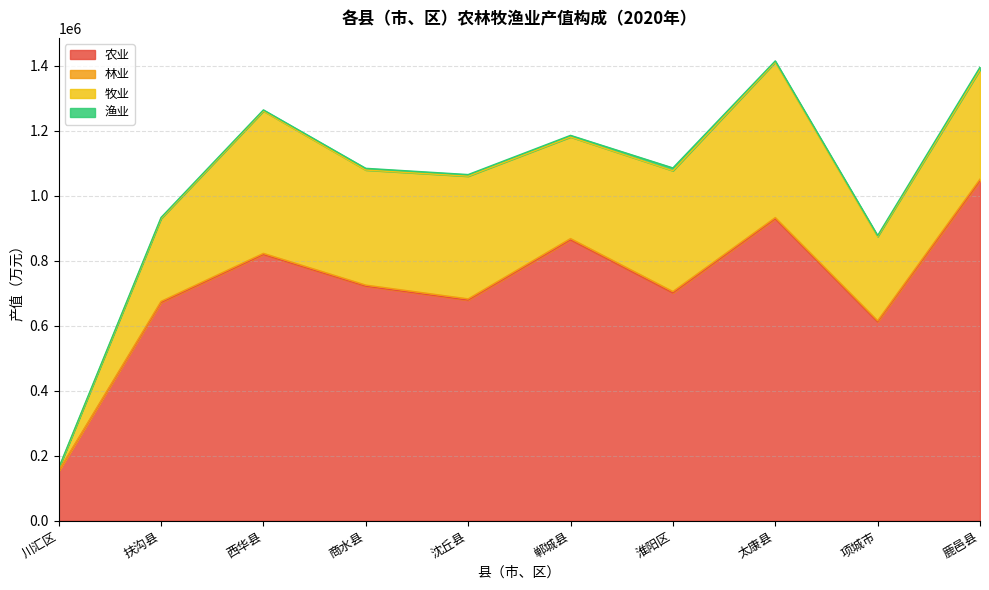

Between 项城市 and 鹿邑县, which series saw the biggest shift?

农业